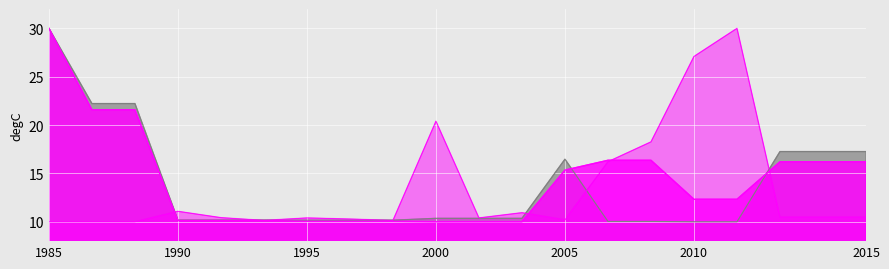

Which series has the largest range (max minus min)?

Ціна